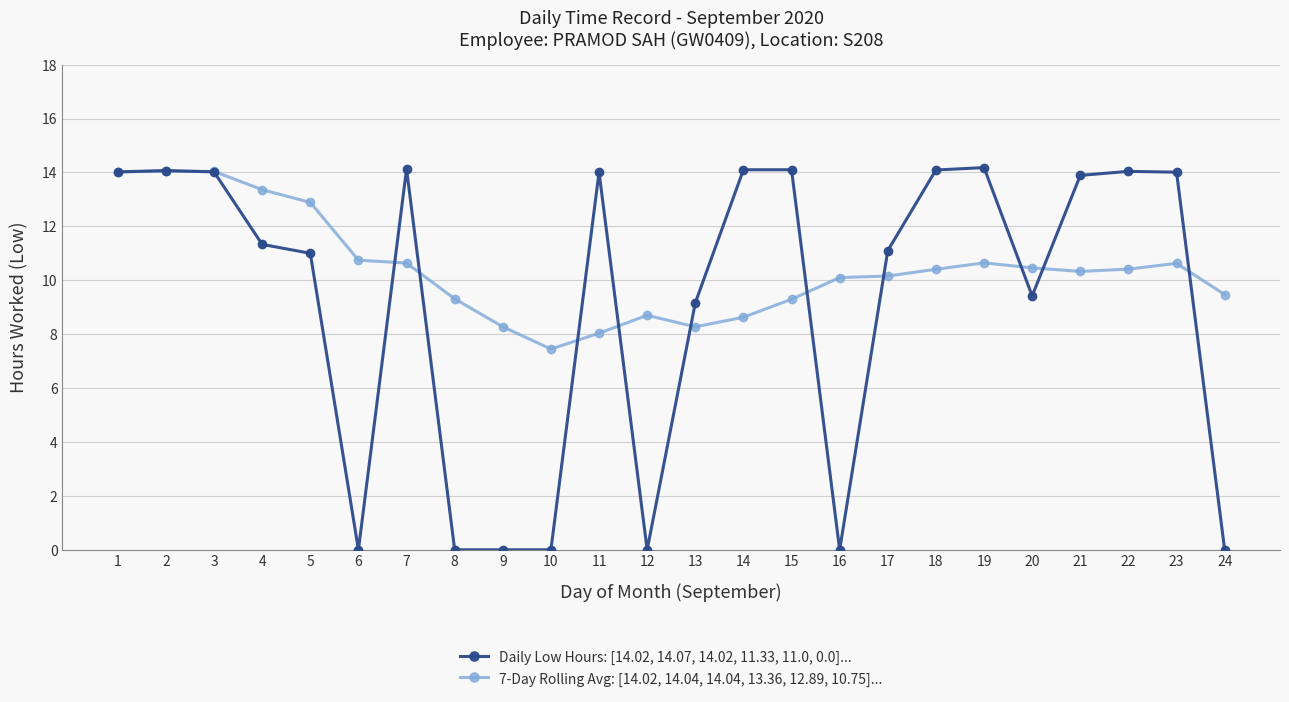

List the series in order of their overall mean, lowest first.

Daily Low Hours: [14.02, 14.07, 14.02, 11.33, 11.0, 0.0]..., 7-Day Rolling Avg: [14.02, 14.04, 14.04, 13.36, 12.89, 10.75]...